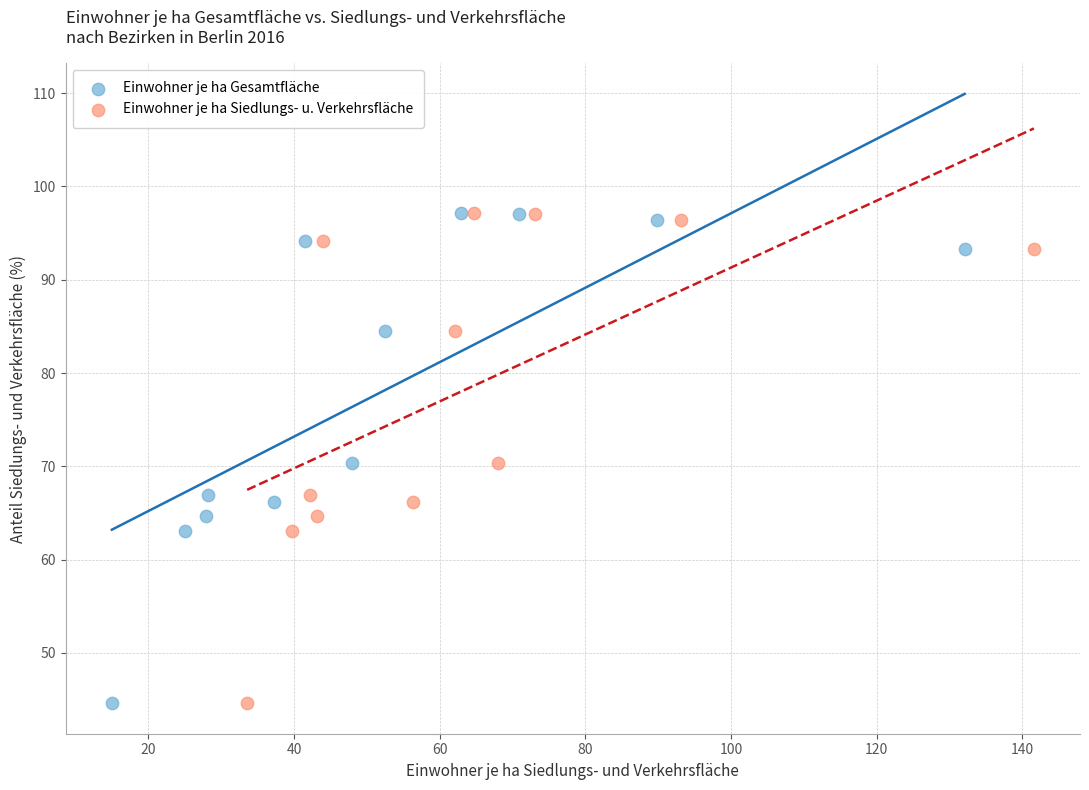

What are all the series names shown in the legend?

Einwohner je ha Gesamtfläche, Einwohner je ha Siedlungs- u. Verkehrsfläche